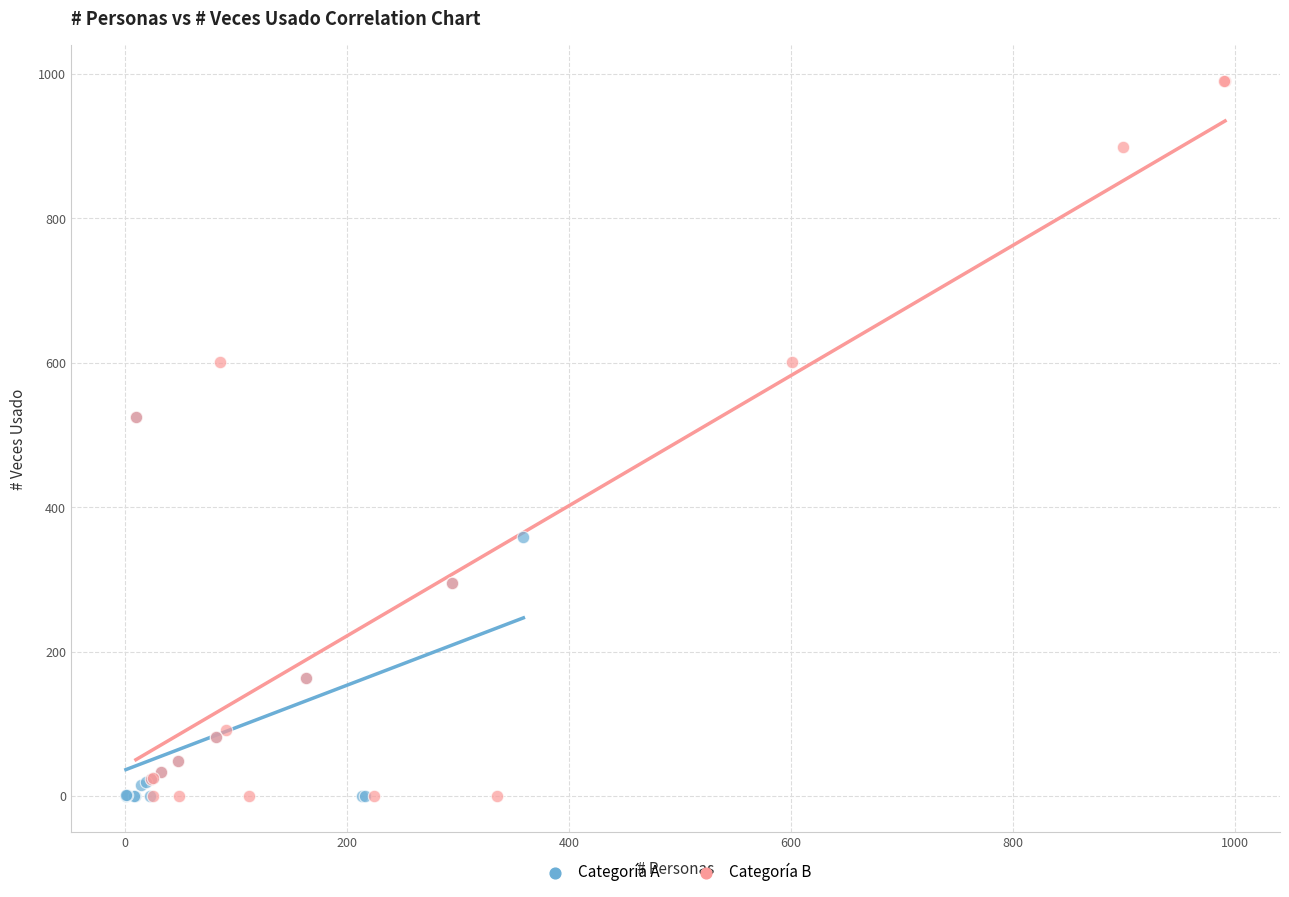

What are all the series names shown in the legend?

Categoría A, Categoría B